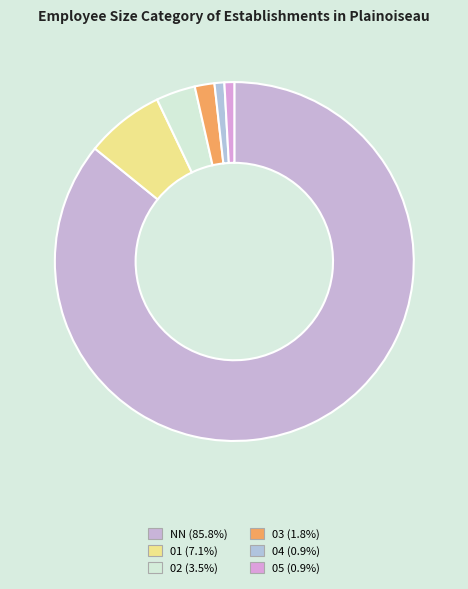

Which category has the biggest portion of the pie?

NN